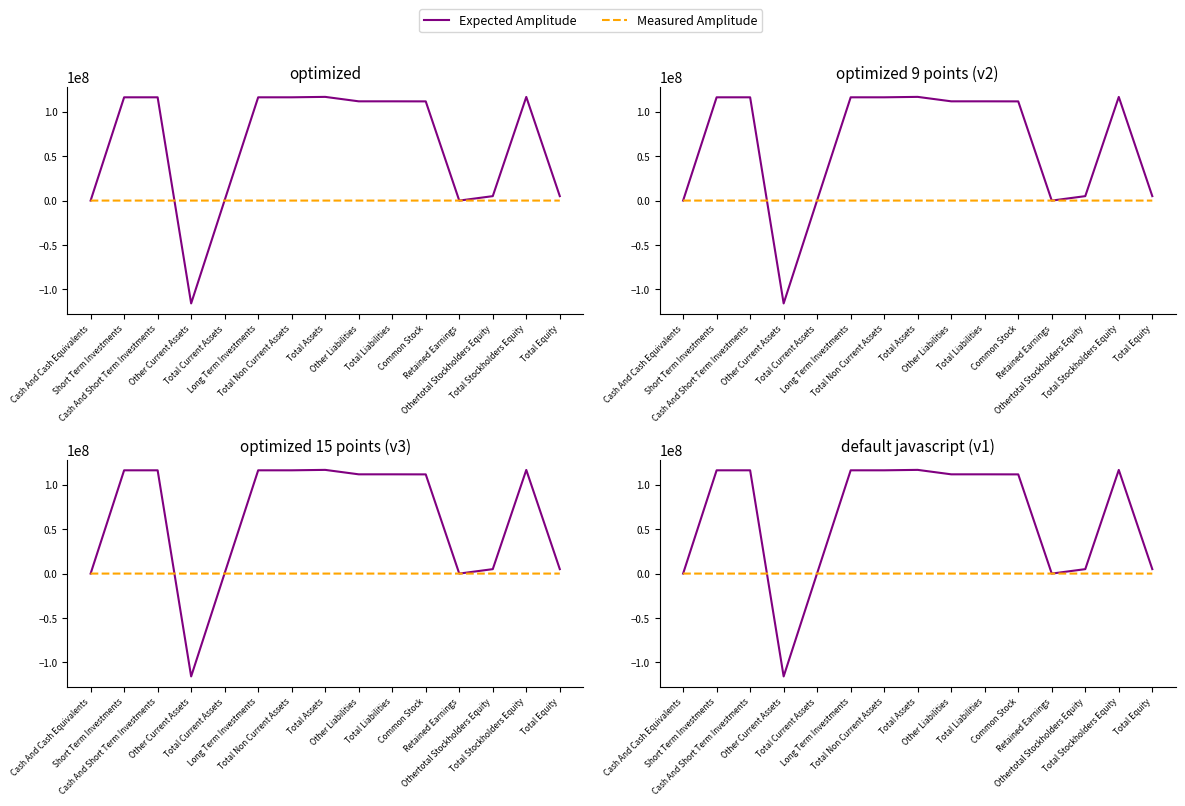

At Retained Earnings, list the series in order from largest to smallest.

Expected Amplitude, Measured Amplitude